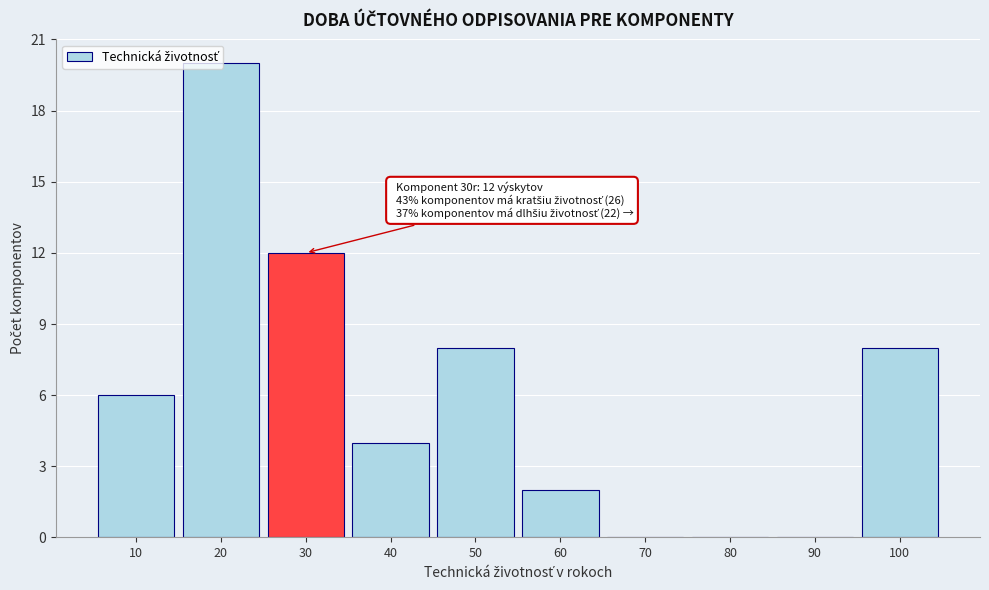

Over which range of the x-axis is the bar tallest?

15 to 25